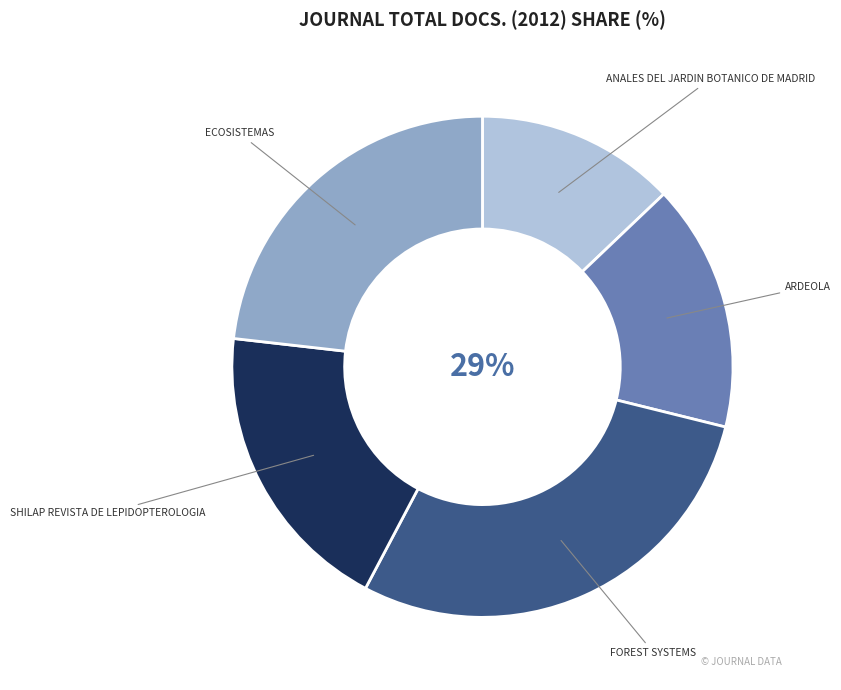

Do Ardeola and SHILAP Revista de lepidopterologia together represent more than half of the pie?

No